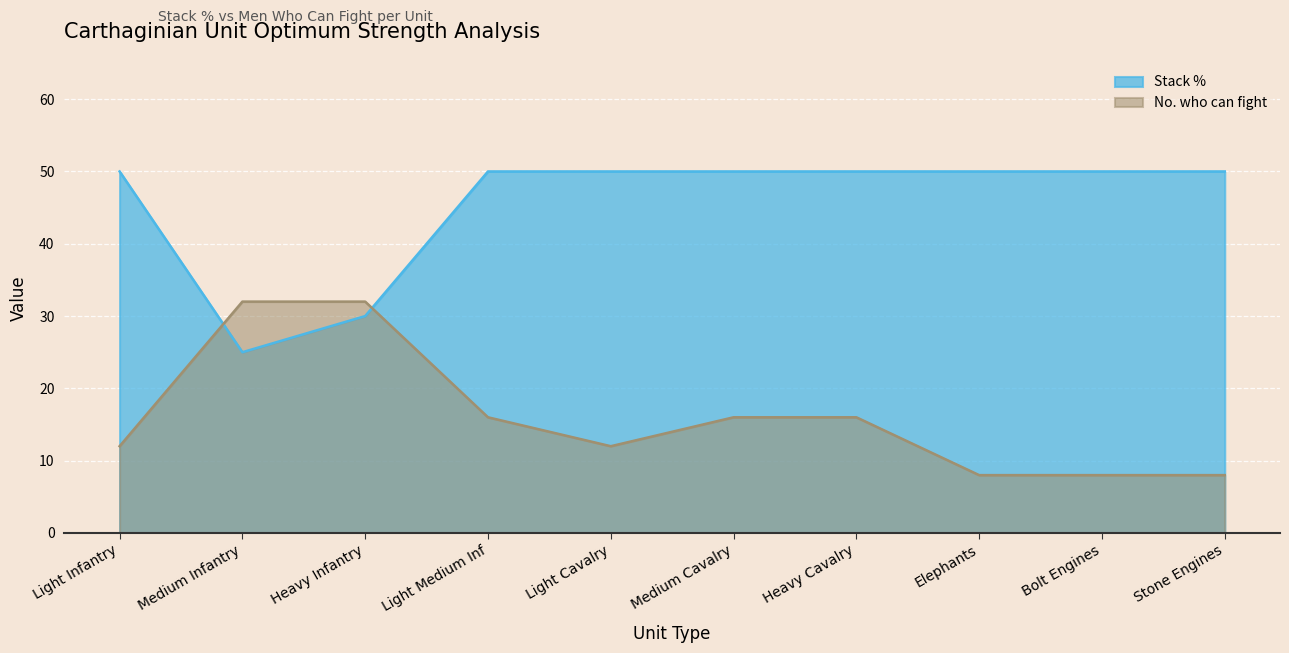

At which category does Stack % reach its first local valley?

Medium Infantry